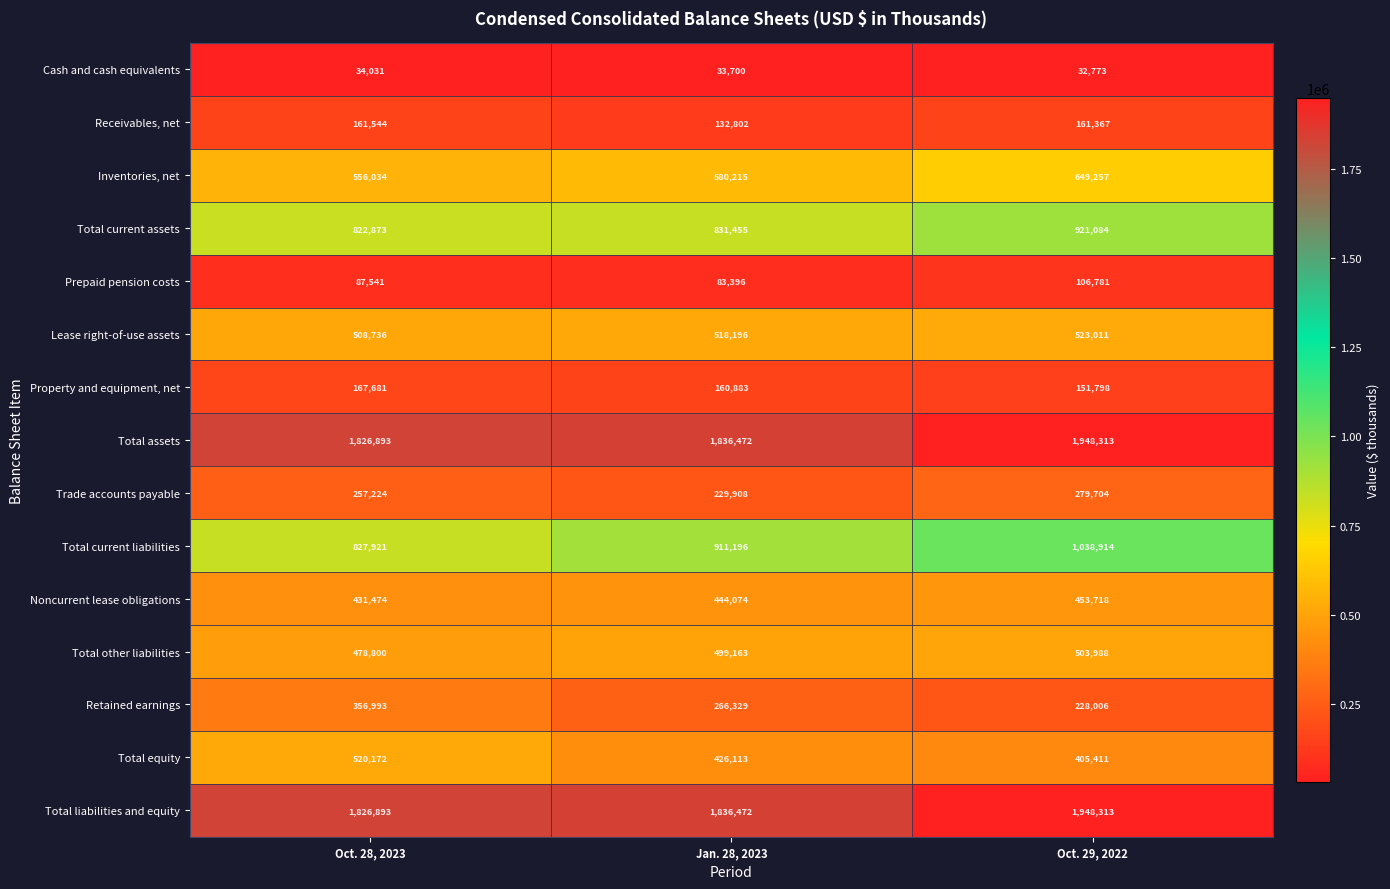

Which series changed the most between Jan. 28, 2023 and Oct. 29, 2022?

Total current liabilities